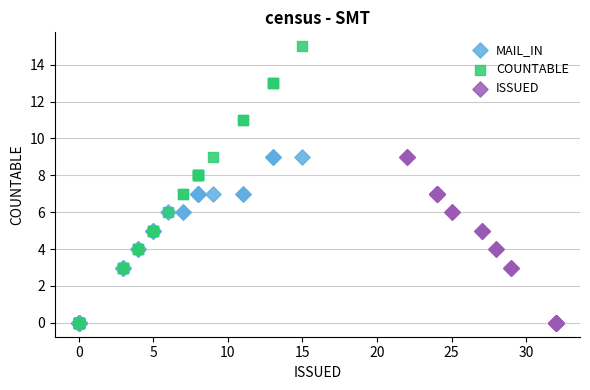

What are all the series names shown in the legend?

MAIL_IN, COUNTABLE, ISSUED